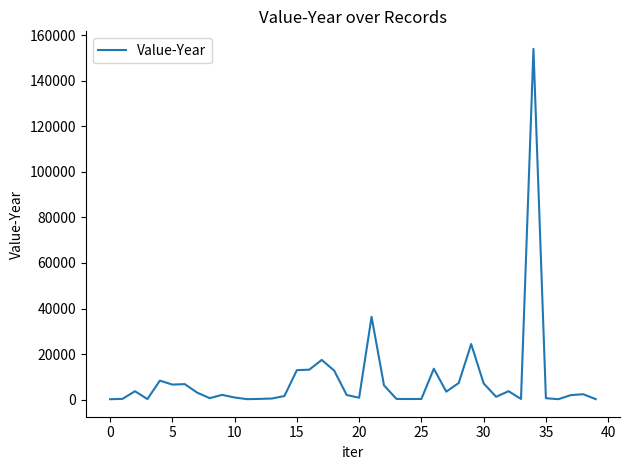

What is the greatest value displayed?

153983